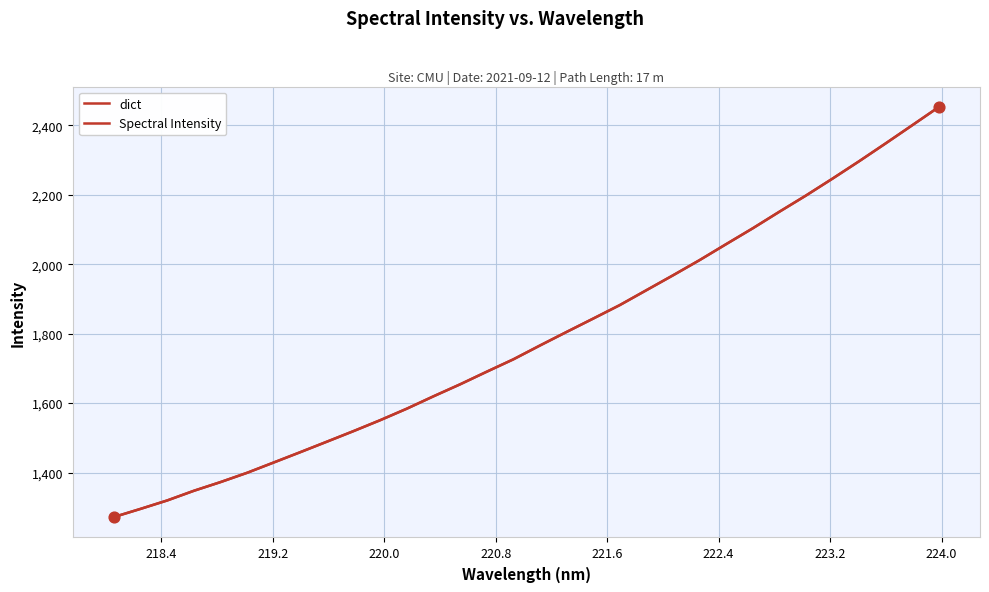

Which series has the largest total across all categories?

dict